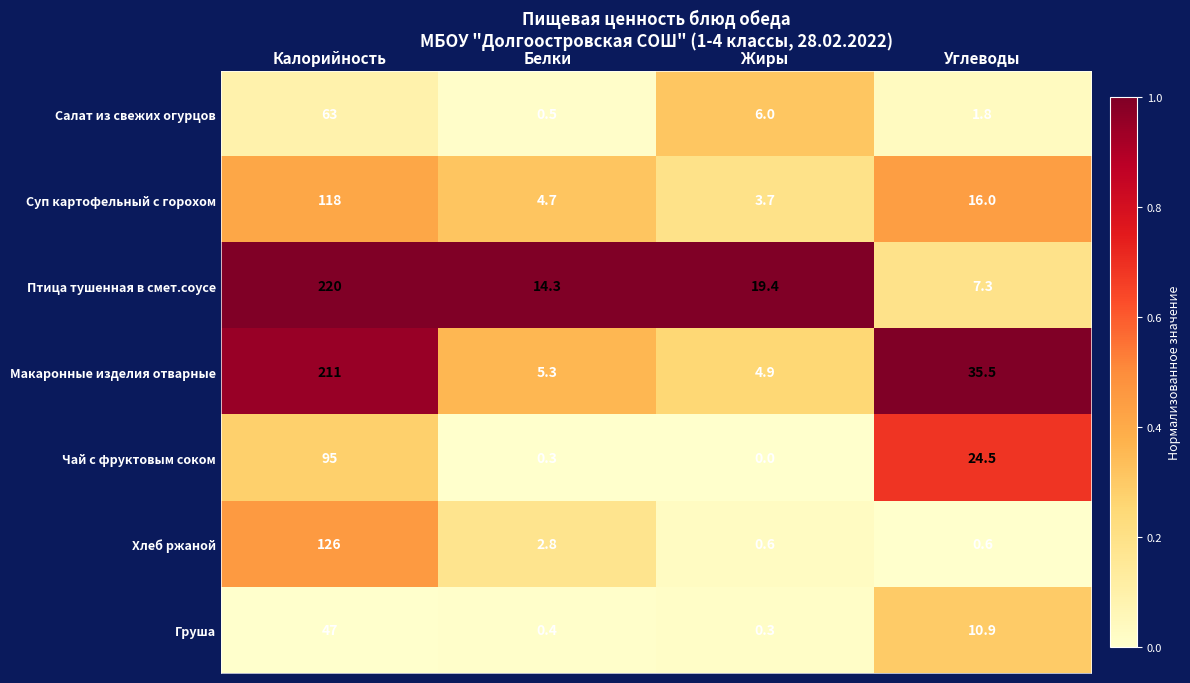

The Макаронные изделия отварные series shows 35.5 at Углеводы. True or false?

True